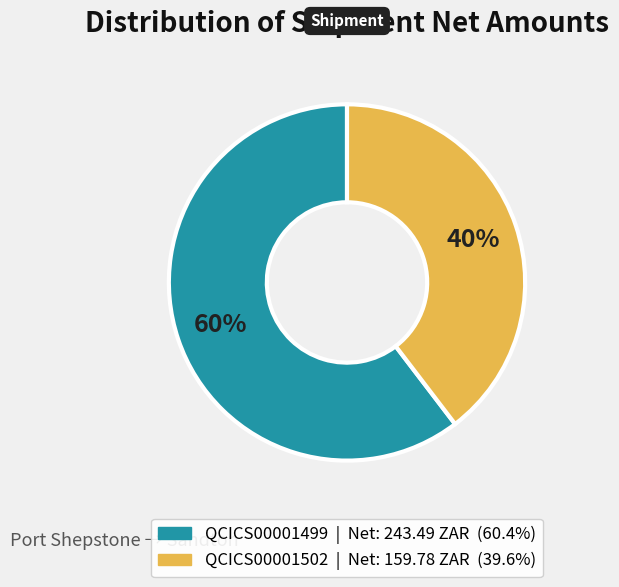

Which slice represents more than half of the pie?

QCICS00001499